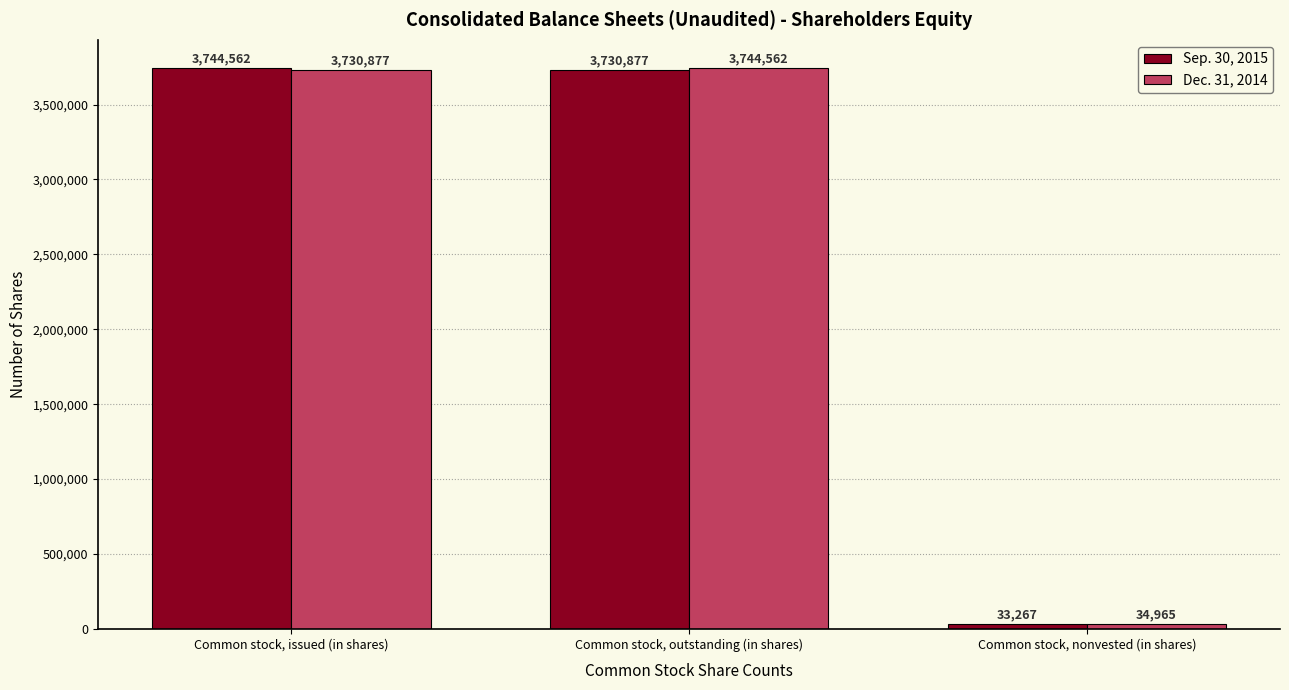

How many bars are there in each group?

2